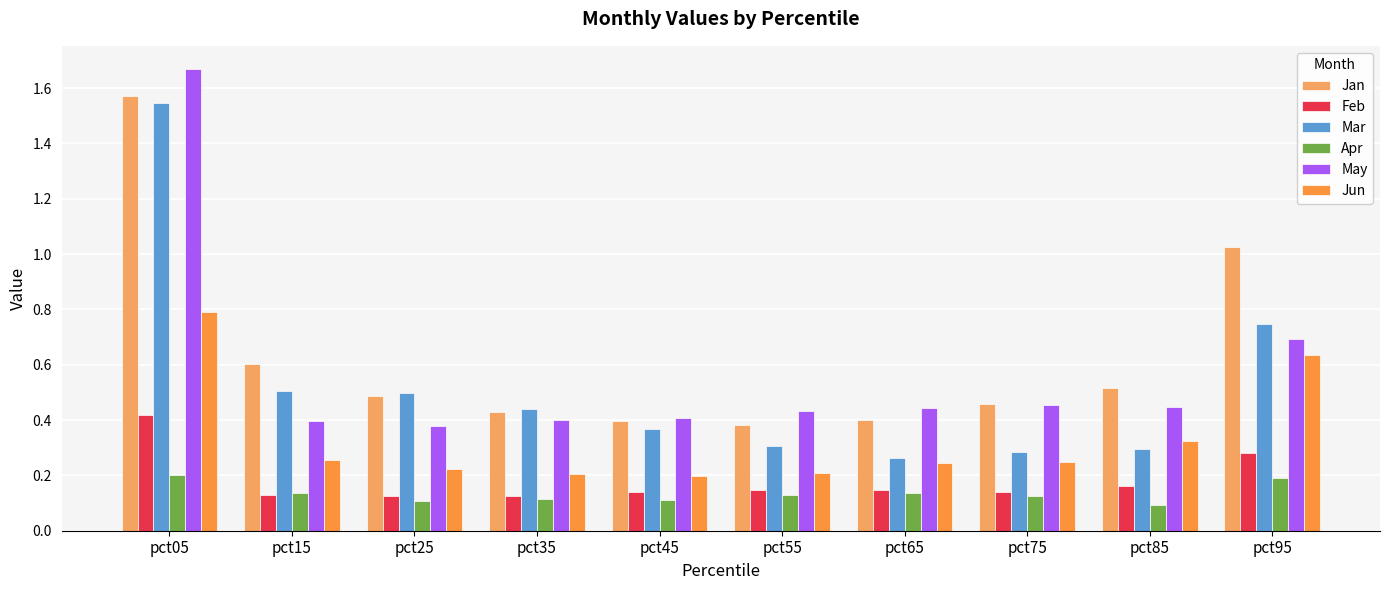

How many bars are there in total?

60